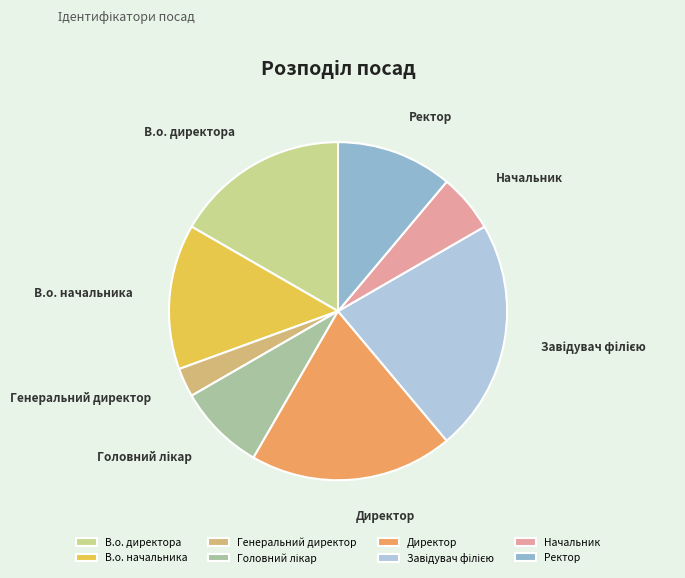

The Начальник slice represents 1% of the pie. True or false?

False